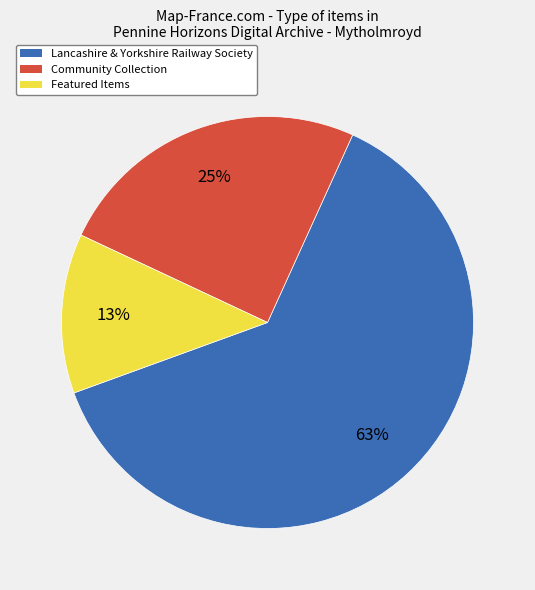

How many segments does this pie chart have?

3